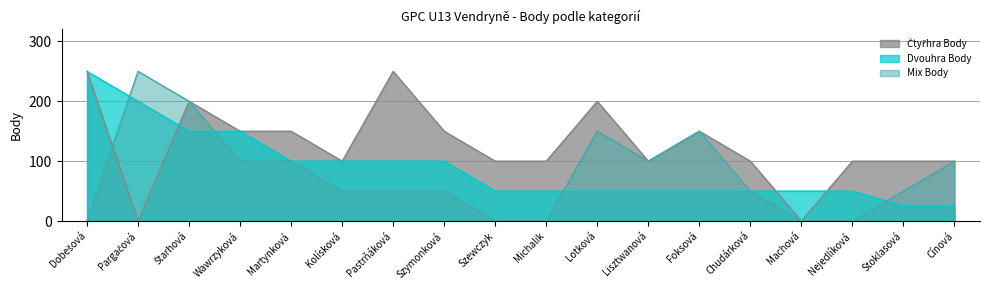

The value of Dvouhra Body at Martynková is 177. True or false?

False